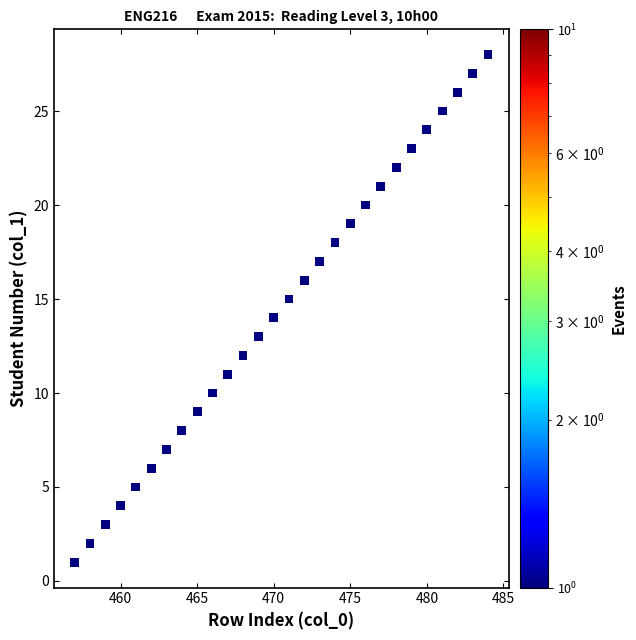

What is the range of Y values (max minus min)?

27